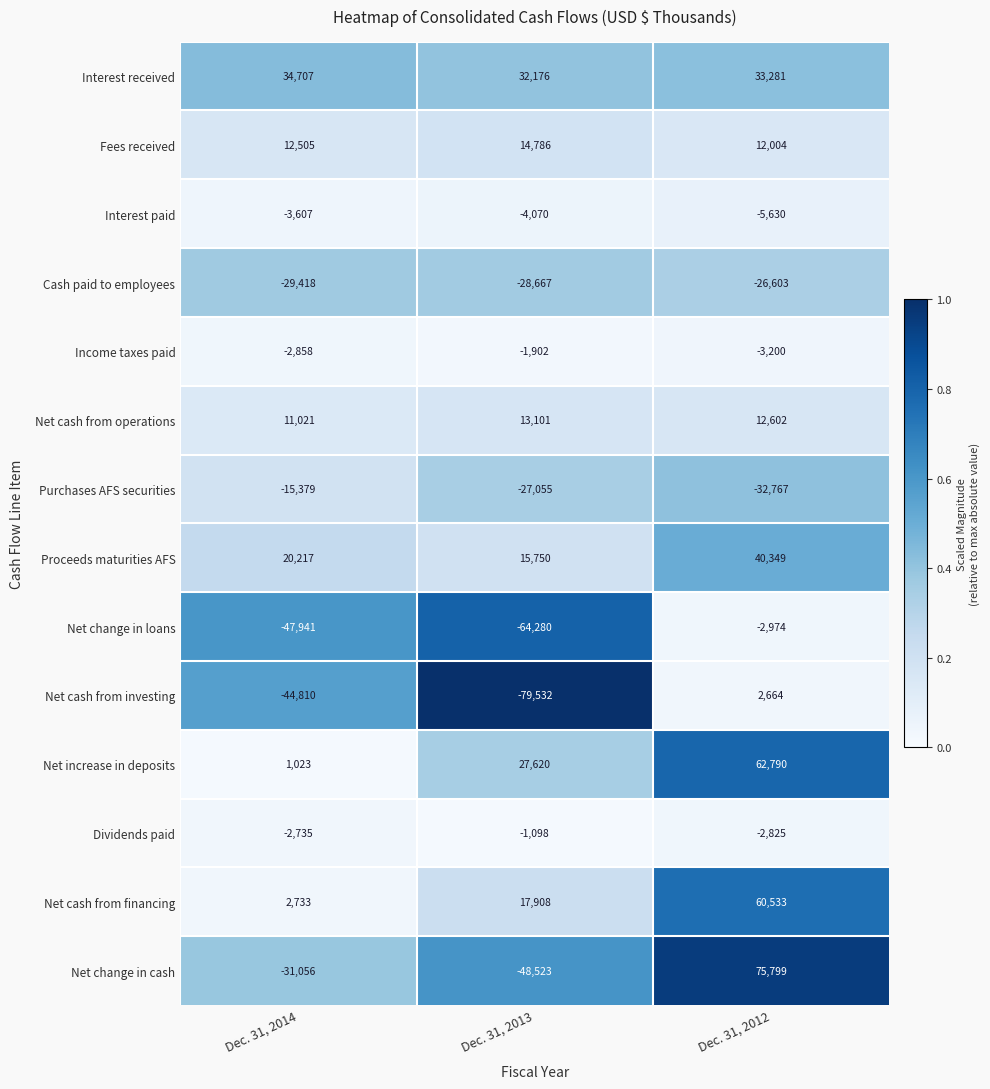

Is it true that Net increase in deposits equals 40732 at Dec. 31, 2013?

False